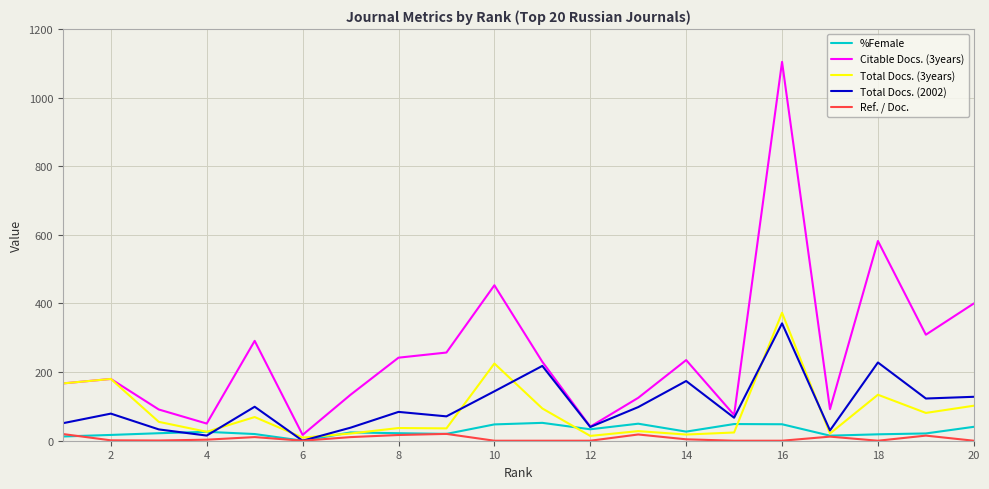

After their last crossing, which series has the higher values: %Female or Ref. / Doc.?

%Female